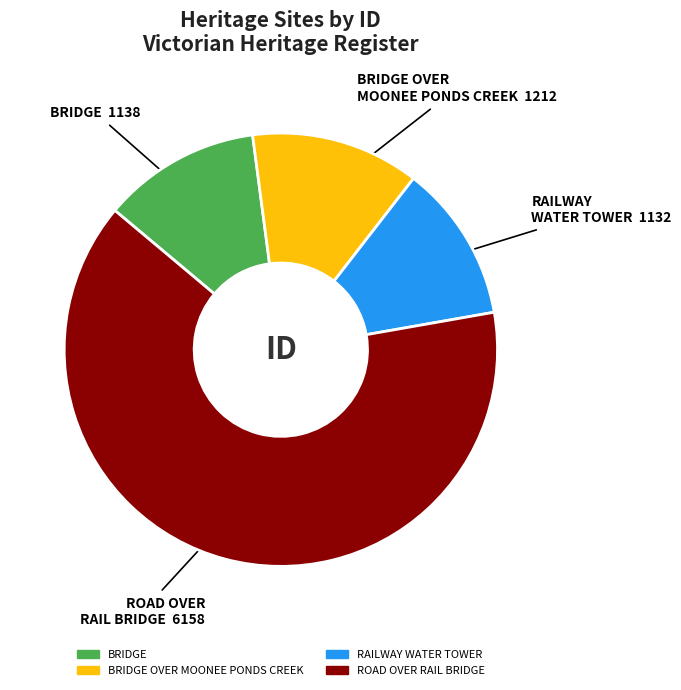

Is there a majority slice in this chart?

Yes